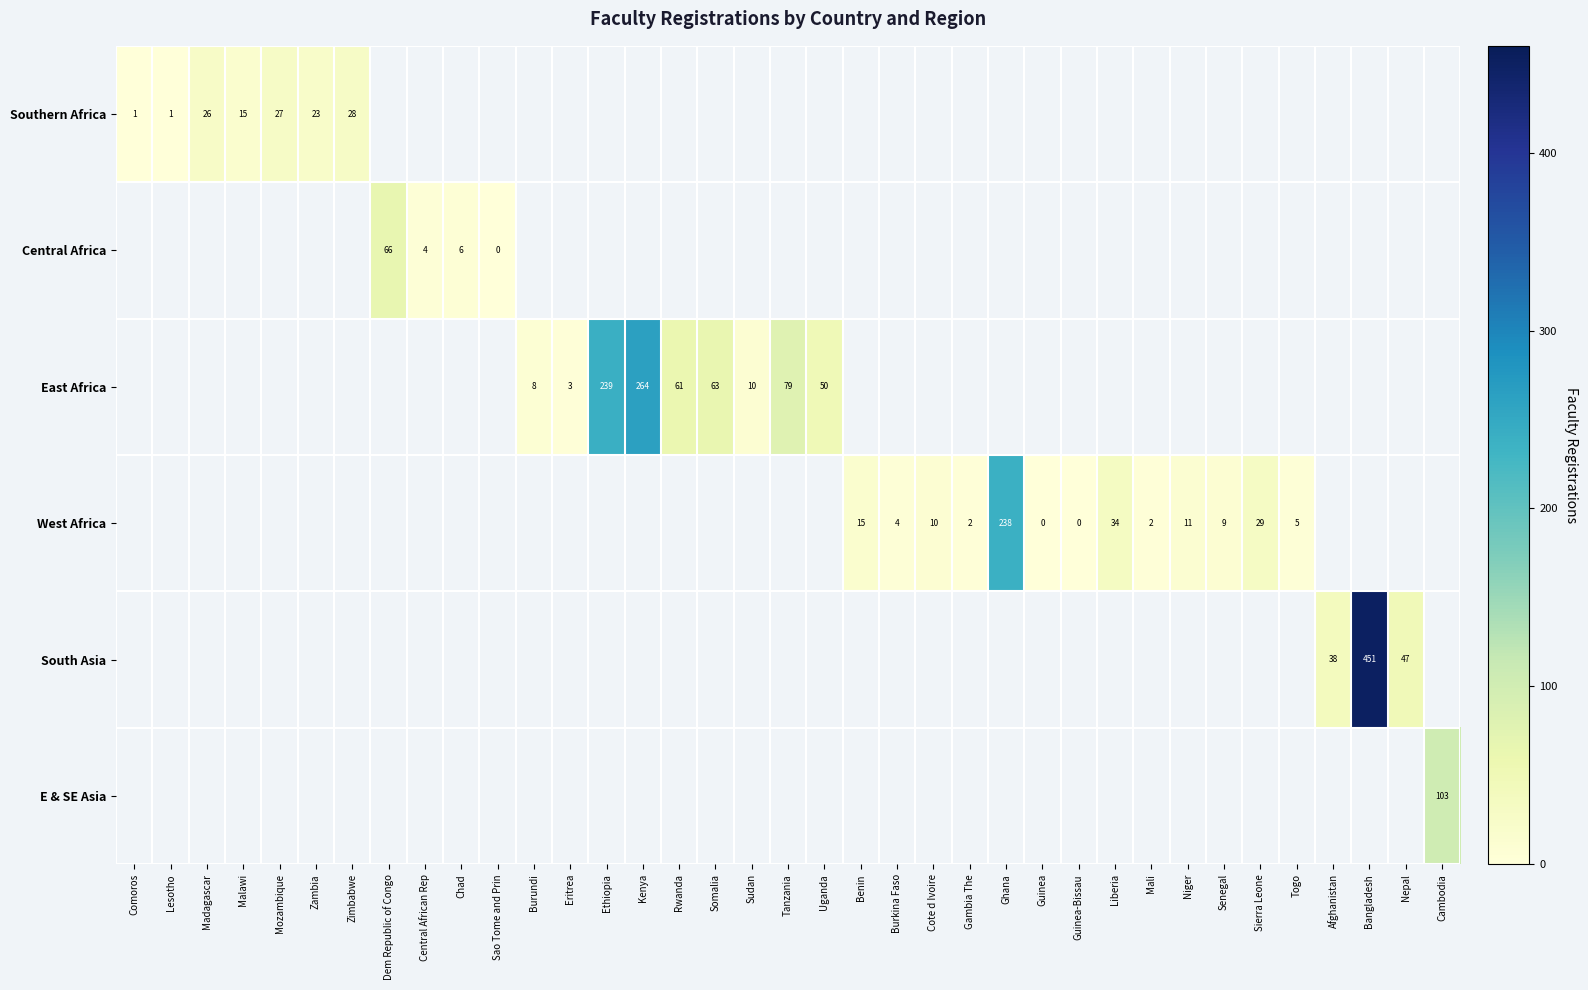

True or false: West Africa has a value of 3 at Cote d Ivoire.

False